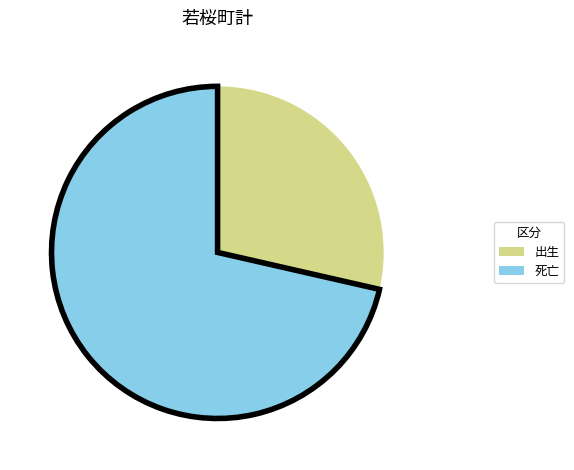

Is there a majority slice in this chart?

Yes